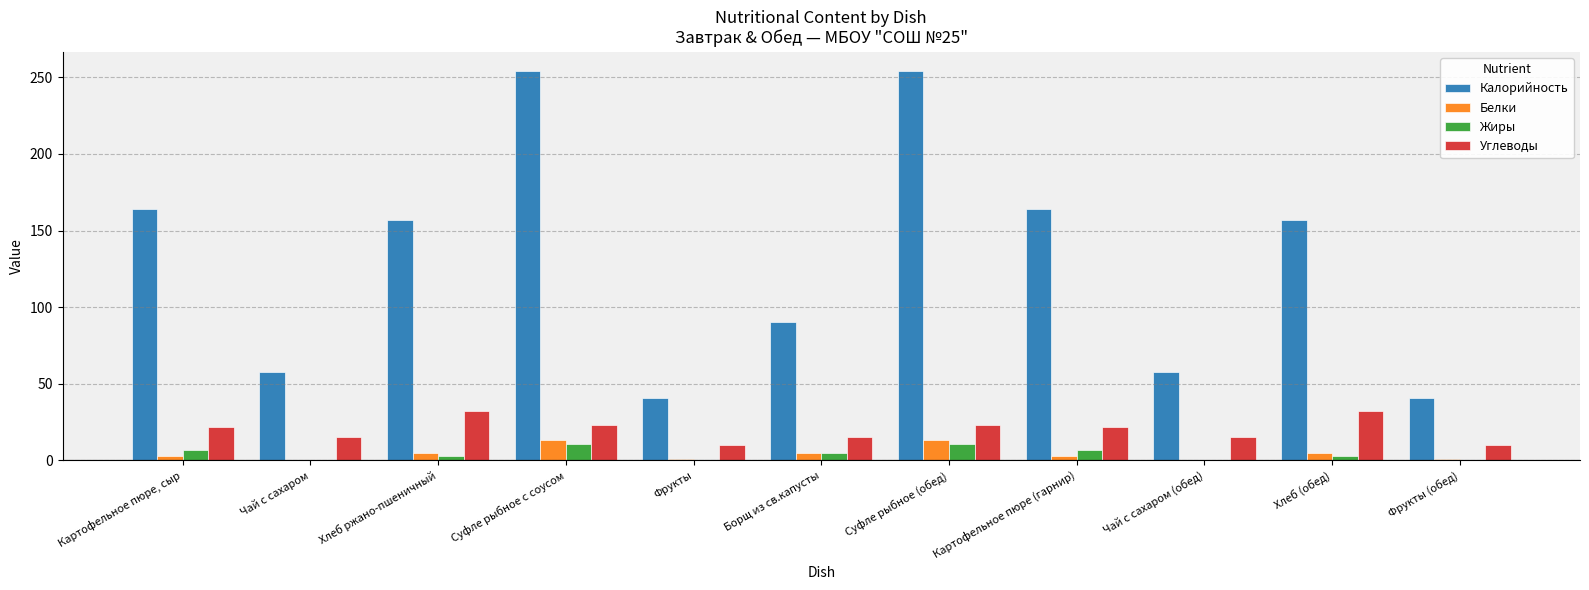

Which series has the largest total across all categories?

Калорийность